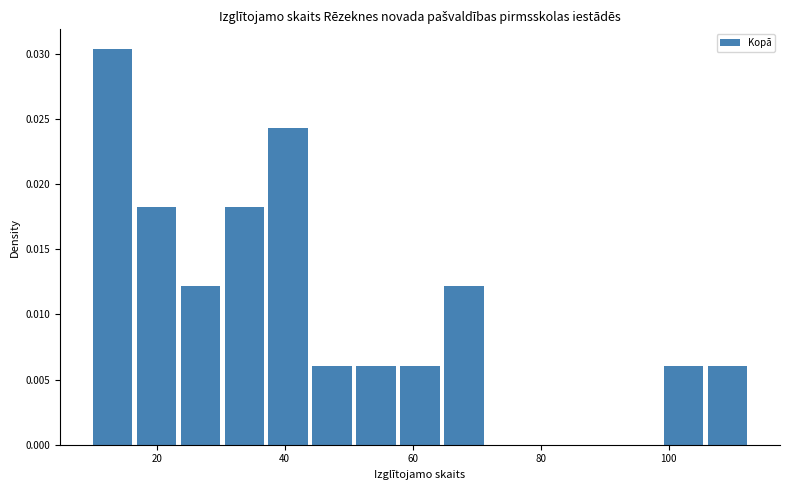

Read against the x-axis, roughly where is the centre of the tallest bar?

14